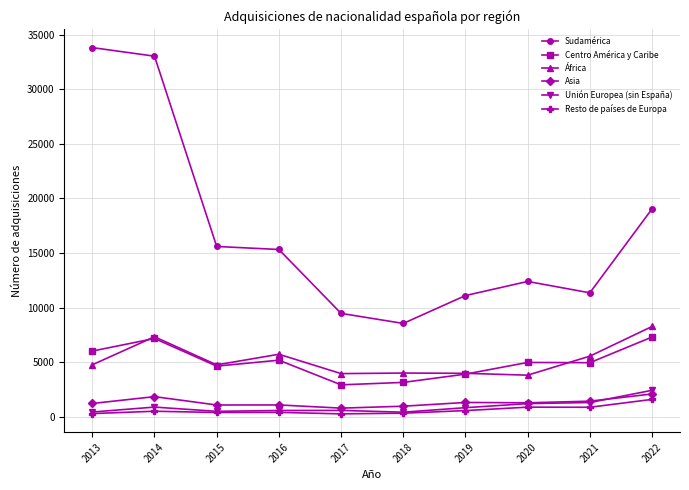

What is the sum of the África values at 2022 and 2016?

13978